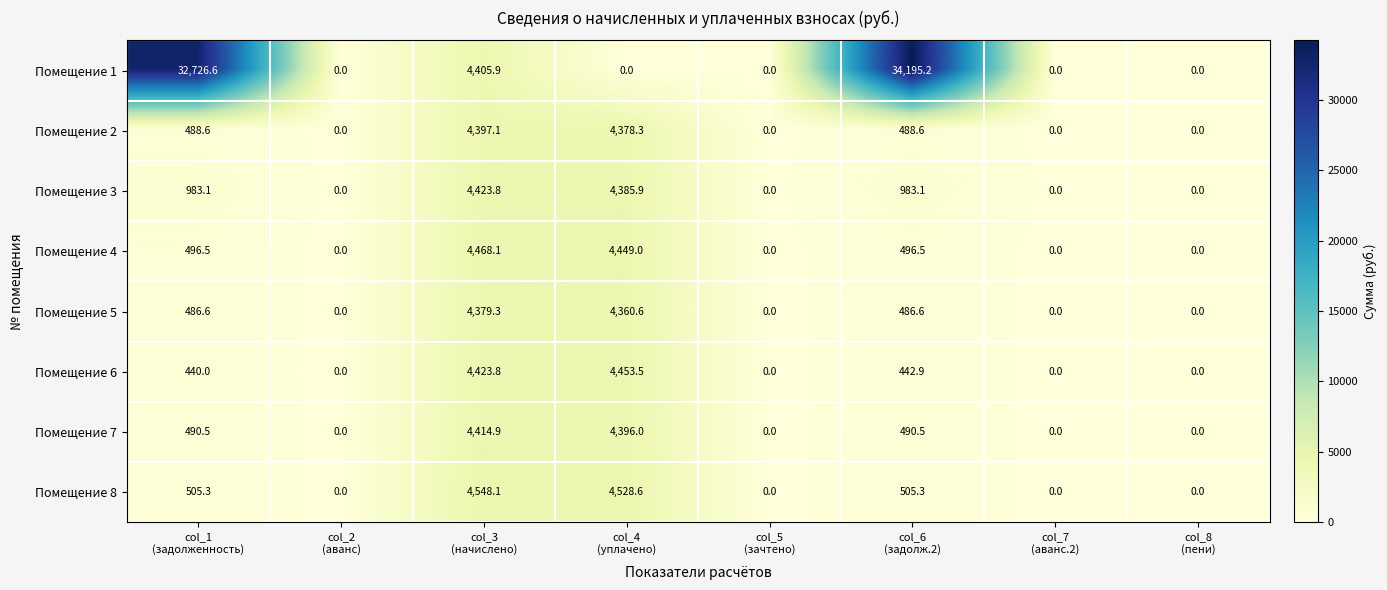

What is the difference between the maximum and minimum values in the Помещение 7 series?

4414.9